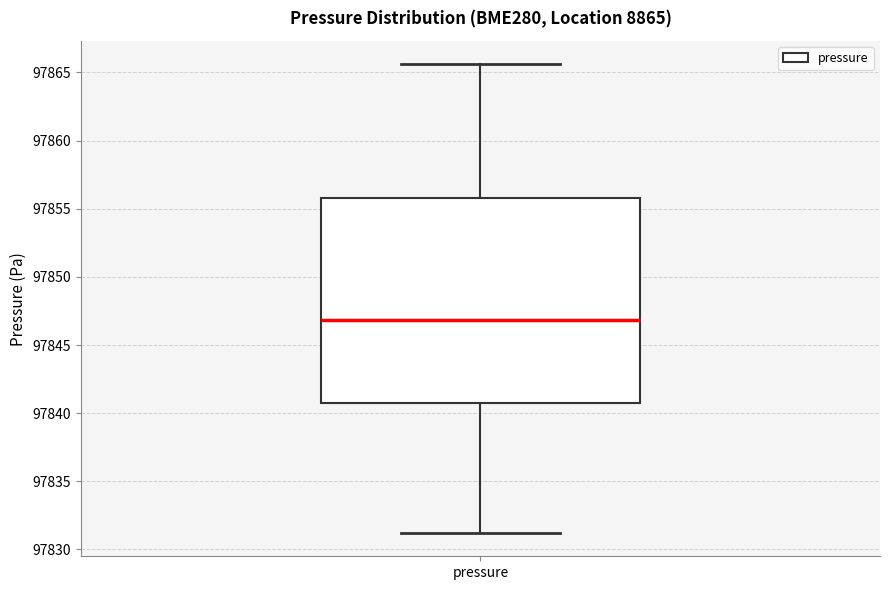

Where does the median line of the box for pressure sit on the y-axis? The values are not printed on the chart, so give them approximately, as read against the axis.

97847.0